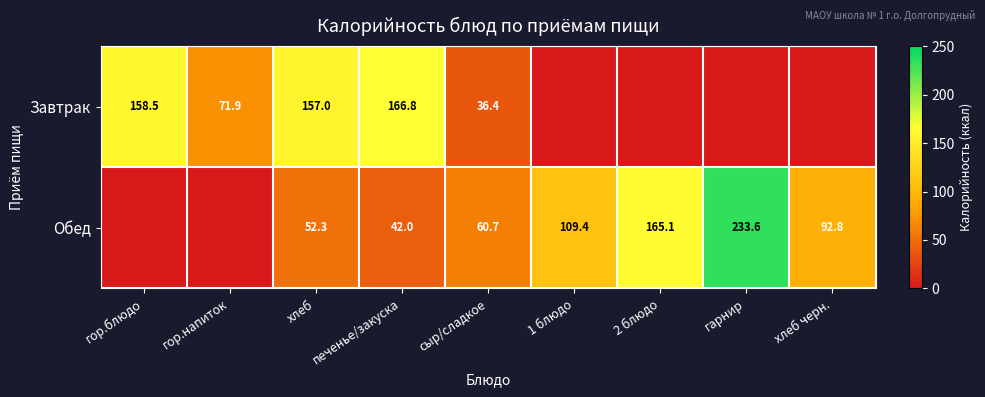

What is the sum of the Завтрак values at гор.блюдо and хлеб?

315.5